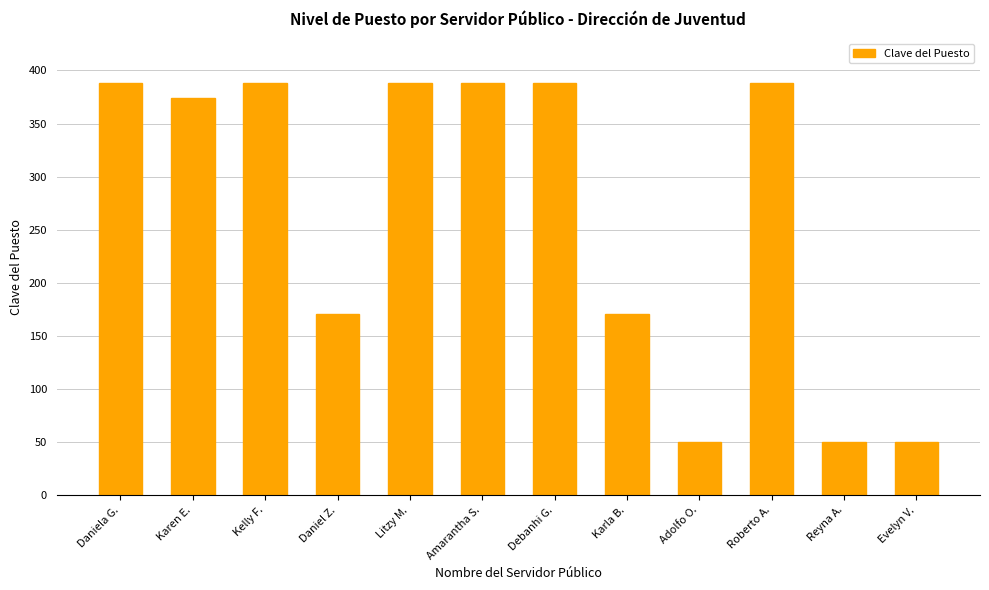

What is the difference between the maximum and second lowest values?

338